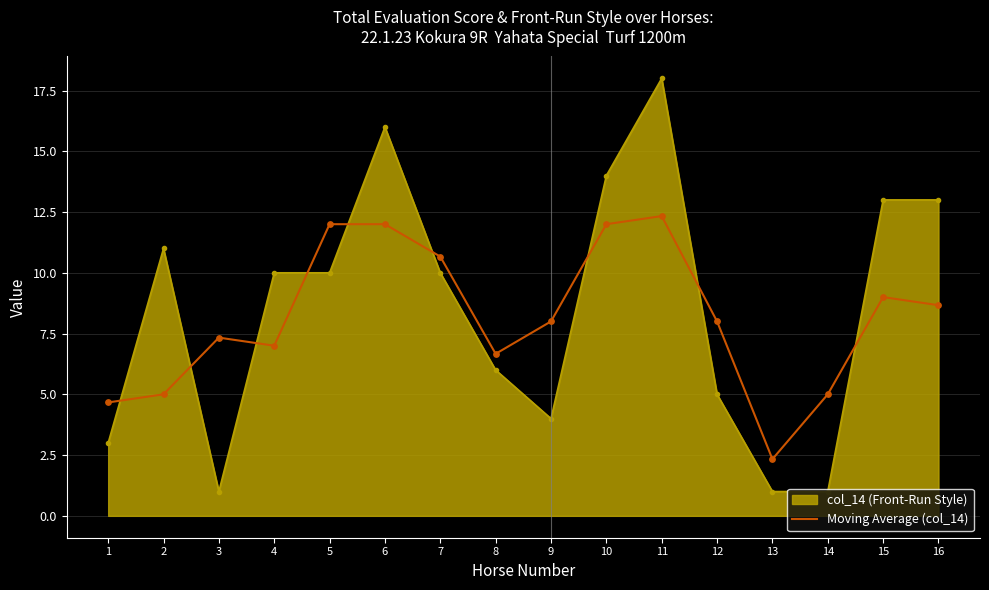

Between 2 and 9, which series saw the biggest shift?

col_14 (Front-Run Style)